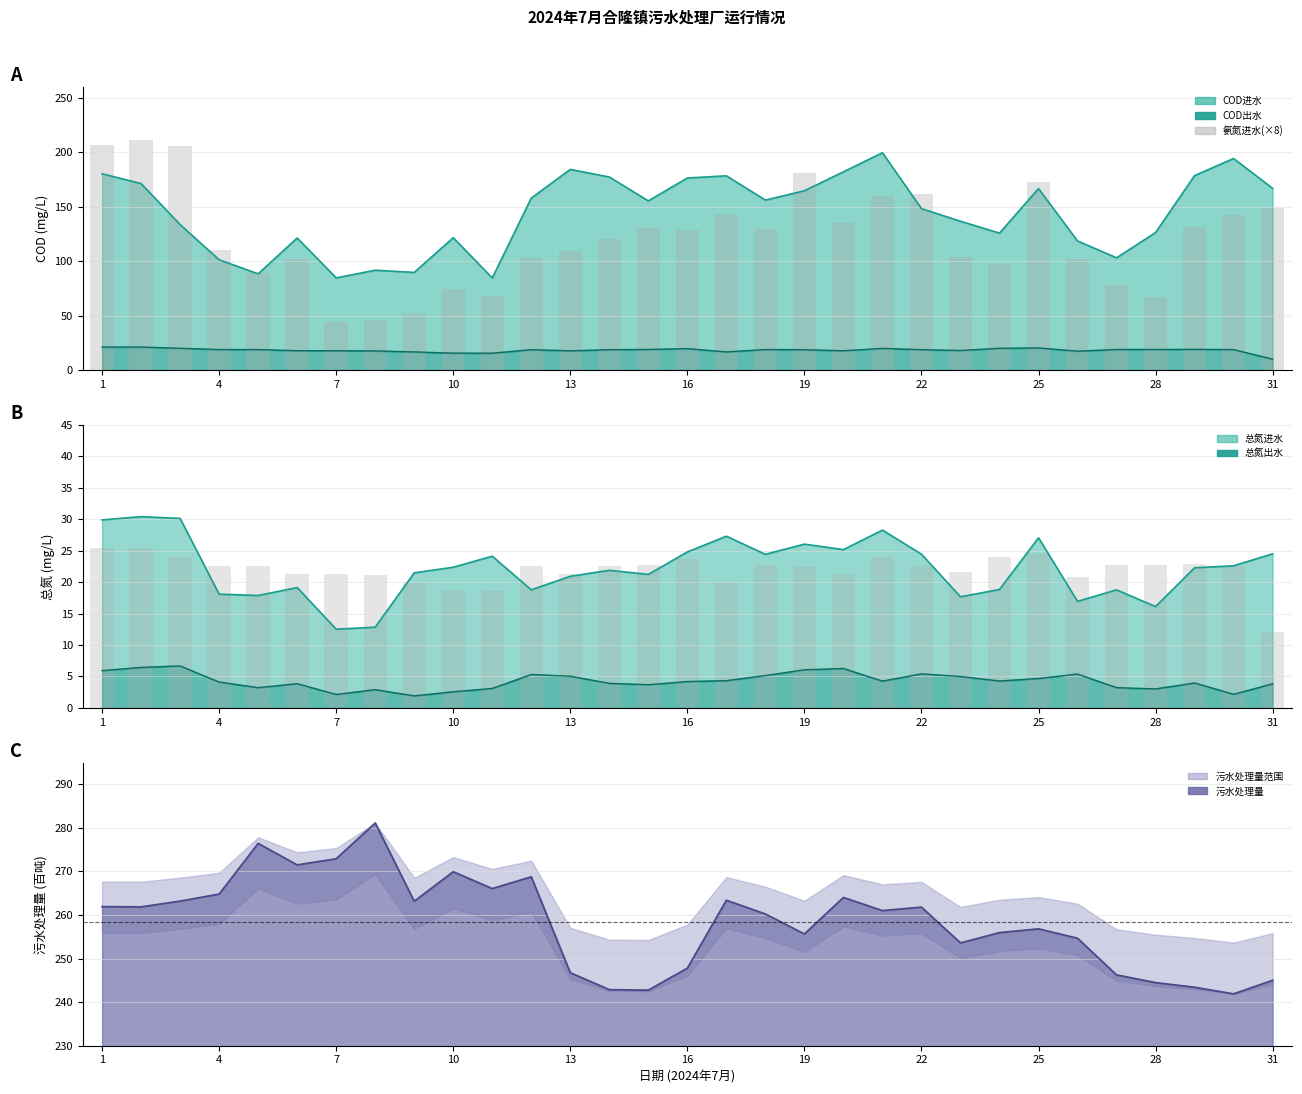

What is the lowest value of the COD出水(×1.2) series?

12.0